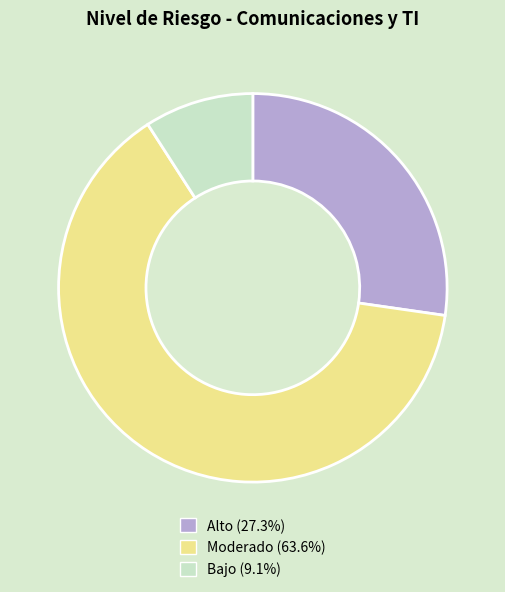

Does Alto account for over 50% of the chart?

No